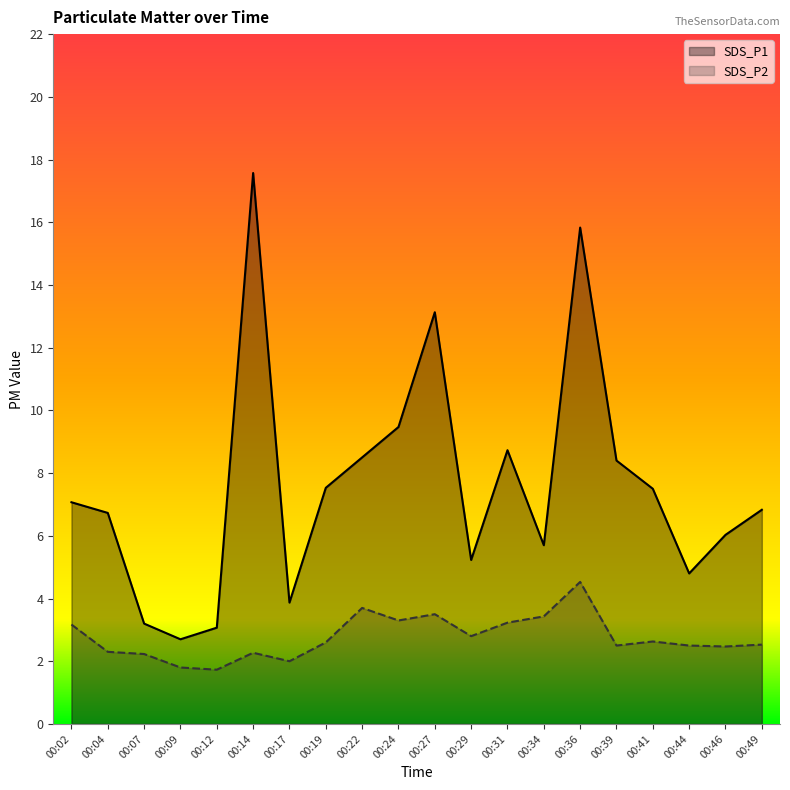

What is the approximate value of SDS_P1 at 00:41?

7.5